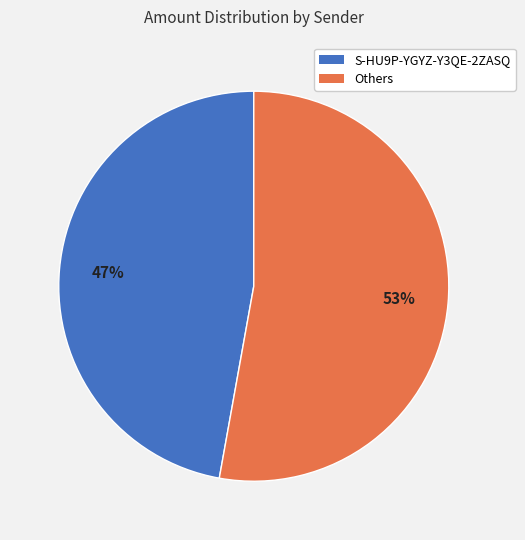

Is there any slice that represents more than half of the pie?

Yes